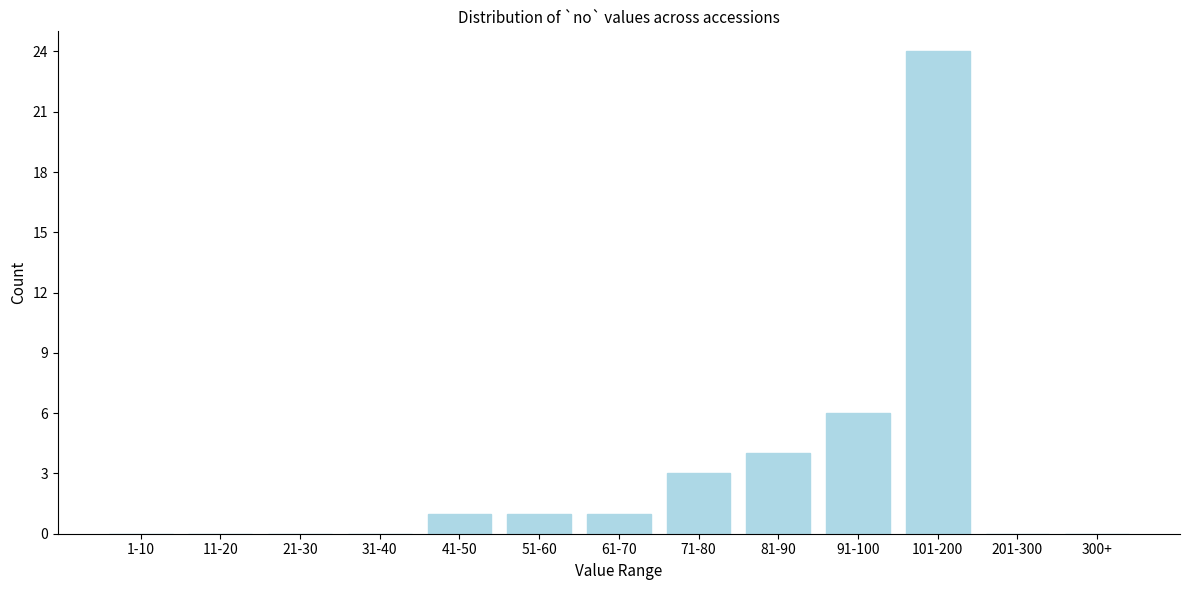

Reading left to right, transcribe all the data shown in this chart.

1-10=0	11-20=0	21-30=0	31-40=0	41-50=1	51-60=1	61-70=1	71-80=3	81-90=4	91-100=6	101-200=24	201-300=0	300+=0